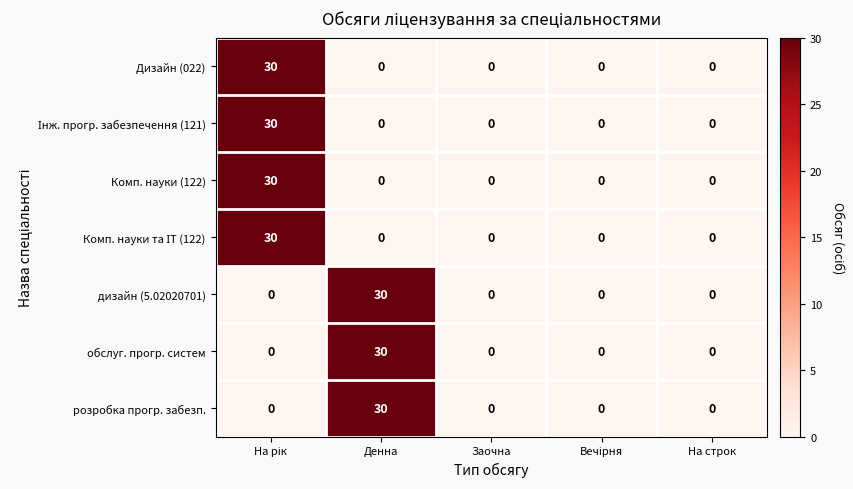

What is the highest value of the Дизайн (022) series?

30